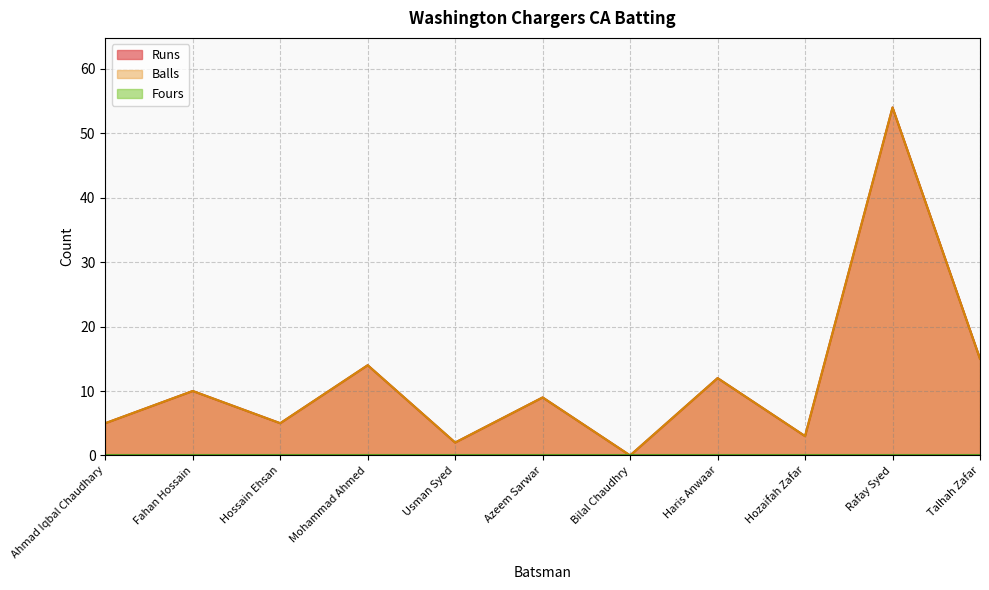

At which label is Runs closest to 27?

Talhah Zafar